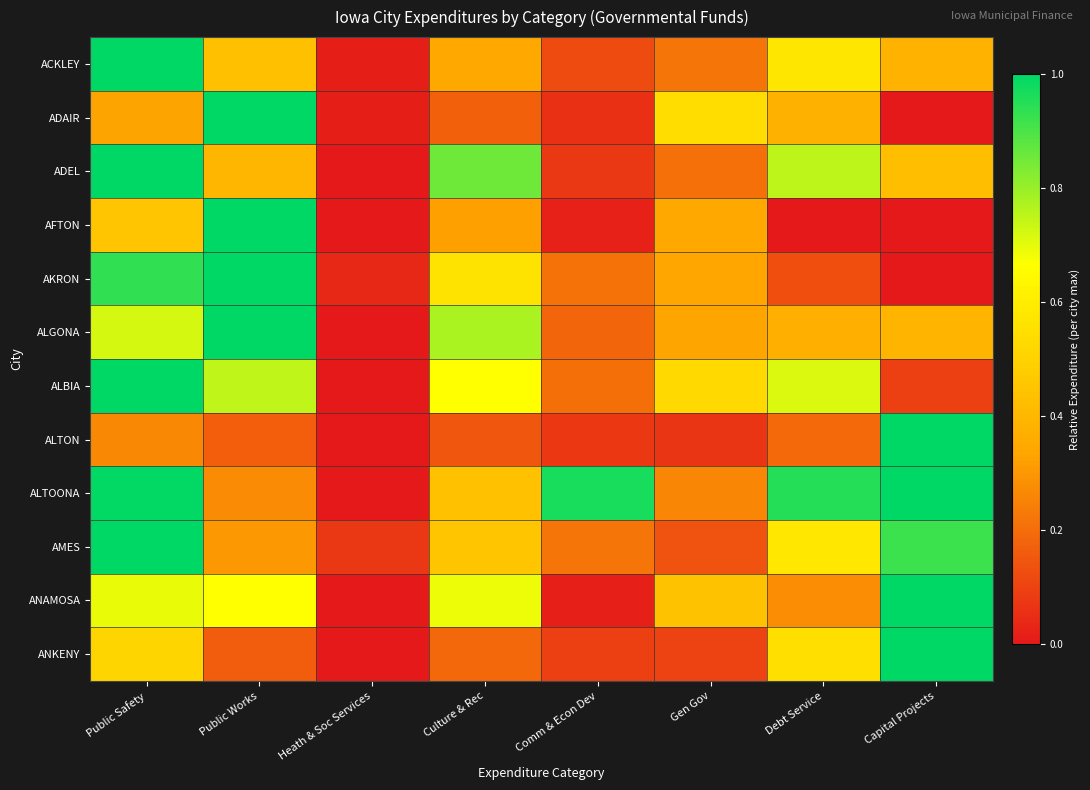

Reading right to left, extract all data points from this chart.

ACKLEY: Capital Projects=0.4	Debt Service=0.6	Gen Gov=0.2	Comm & Econ Dev=0.1	Culture & Rec=0.4	Heath & Soc Services=0.0	Public Works=0.4	Public Safety=1.0
ADAIR: Capital Projects=0.0	Debt Service=0.4	Gen Gov=0.5	Comm & Econ Dev=0.1	Culture & Rec=0.2	Heath & Soc Services=0.0	Public Works=1.0	Public Safety=0.3
ADEL: Capital Projects=0.4	Debt Service=0.8	Gen Gov=0.2	Comm & Econ Dev=0.1	Culture & Rec=0.9	Heath & Soc Services=0.0	Public Works=0.4	Public Safety=1.0
AFTON: Capital Projects=0.0	Debt Service=0.0	Gen Gov=0.4	Comm & Econ Dev=0.0	Culture & Rec=0.3	Heath & Soc Services=0.0	Public Works=1.0	Public Safety=0.5
AKRON: Capital Projects=0.0	Debt Service=0.1	Gen Gov=0.3	Comm & Econ Dev=0.2	Culture & Rec=0.6	Heath & Soc Services=0.0	Public Works=1.0	Public Safety=0.9
ALGONA: Capital Projects=0.4	Debt Service=0.4	Gen Gov=0.3	Comm & Econ Dev=0.2	Culture & Rec=0.8	Heath & Soc Services=0.0	Public Works=1.0	Public Safety=0.7
ALBIA: Capital Projects=0.1	Debt Service=0.7	Gen Gov=0.5	Comm & Econ Dev=0.2	Culture & Rec=0.7	Heath & Soc Services=0.0	Public Works=0.7	Public Safety=1.0
ALTON: Capital Projects=1.0	Debt Service=0.2	Gen Gov=0.1	Comm & Econ Dev=0.1	Culture & Rec=0.1	Heath & Soc Services=0.0	Public Works=0.2	Public Safety=0.3
ALTOONA: Capital Projects=1.0	Debt Service=1.0	Gen Gov=0.3	Comm & Econ Dev=1.0	Culture & Rec=0.4	Heath & Soc Services=0.0	Public Works=0.3	Public Safety=1.0
AMES: Capital Projects=0.9	Debt Service=0.6	Gen Gov=0.1	Comm & Econ Dev=0.2	Culture & Rec=0.5	Heath & Soc Services=0.1	Public Works=0.3	Public Safety=1.0
ANAMOSA: Capital Projects=1.0	Debt Service=0.3	Gen Gov=0.4	Comm & Econ Dev=0.0	Culture & Rec=0.7	Heath & Soc Services=0.0	Public Works=0.7	Public Safety=0.7
ANKENY: Capital Projects=1.0	Debt Service=0.6	Gen Gov=0.1	Comm & Econ Dev=0.1	Culture & Rec=0.2	Heath & Soc Services=0.0	Public Works=0.2	Public Safety=0.5